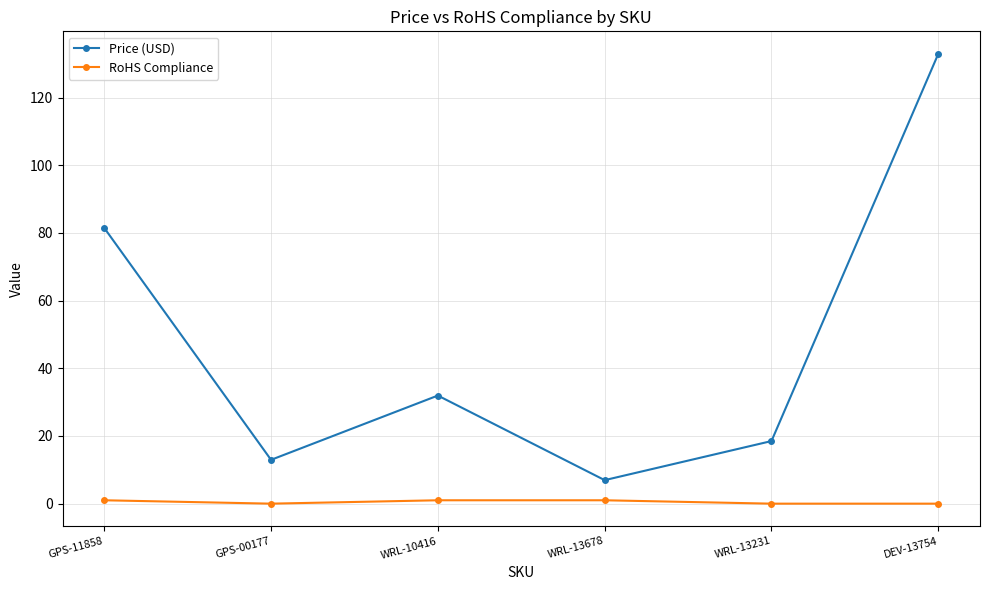

Is the value of Price (USD) at GPS-11858 greater than the value of RoHS Compliance at GPS-00177?

Yes